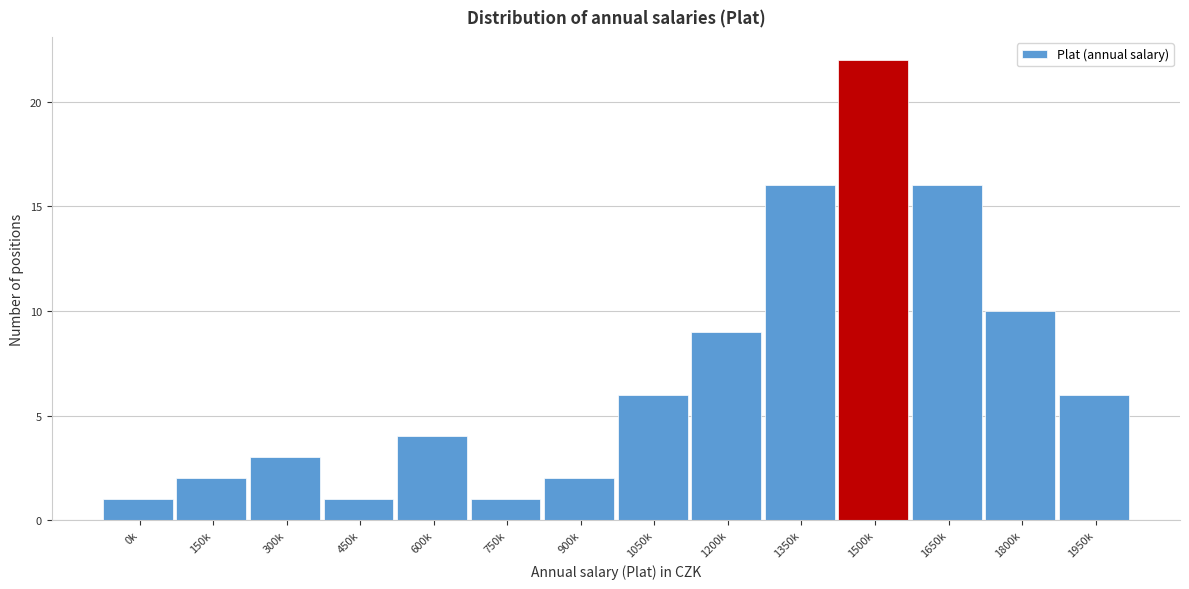

Reading right to left, list all the values displayed in this chart.

6	10	16	22	16	9	6	2	1	4	1	3	2	1